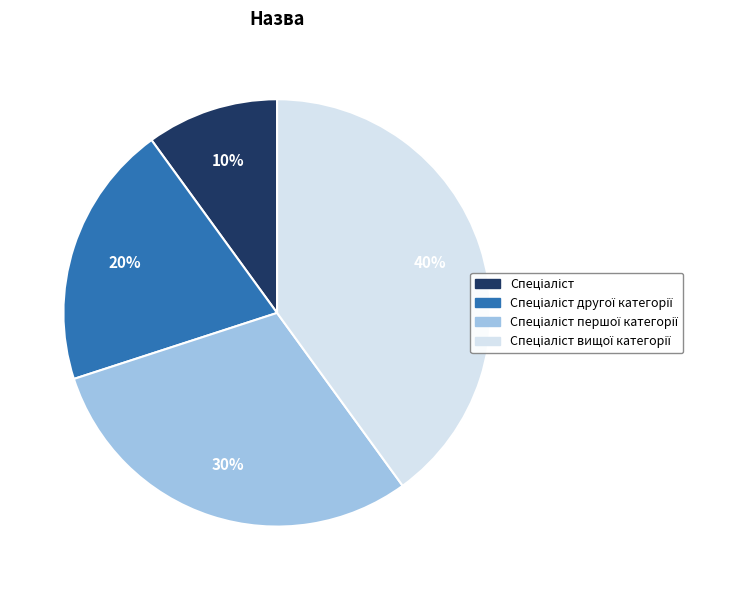

To the nearest percent, what is the difference between the largest and smallest slice percentages?

30%